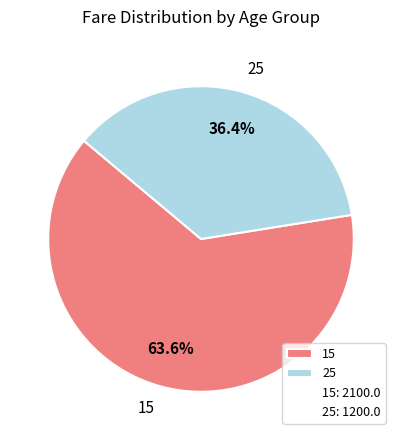

What percentage is NOT represented by 15?

36.4%